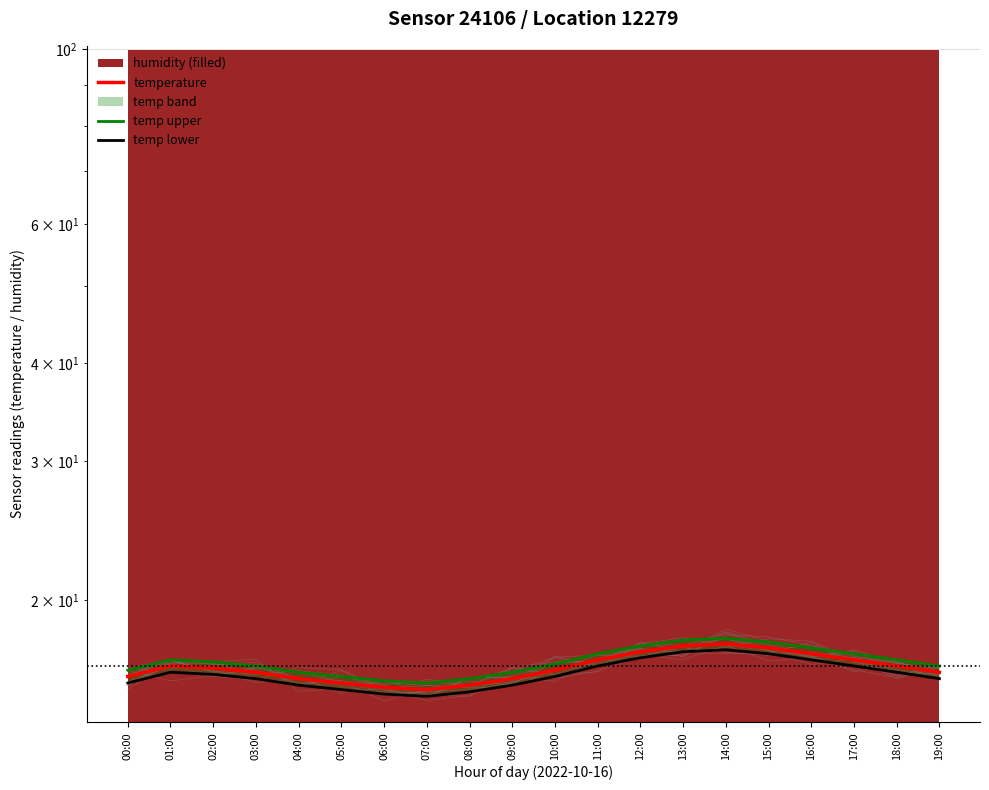

Where is the first local minimum for temp upper?

07:00